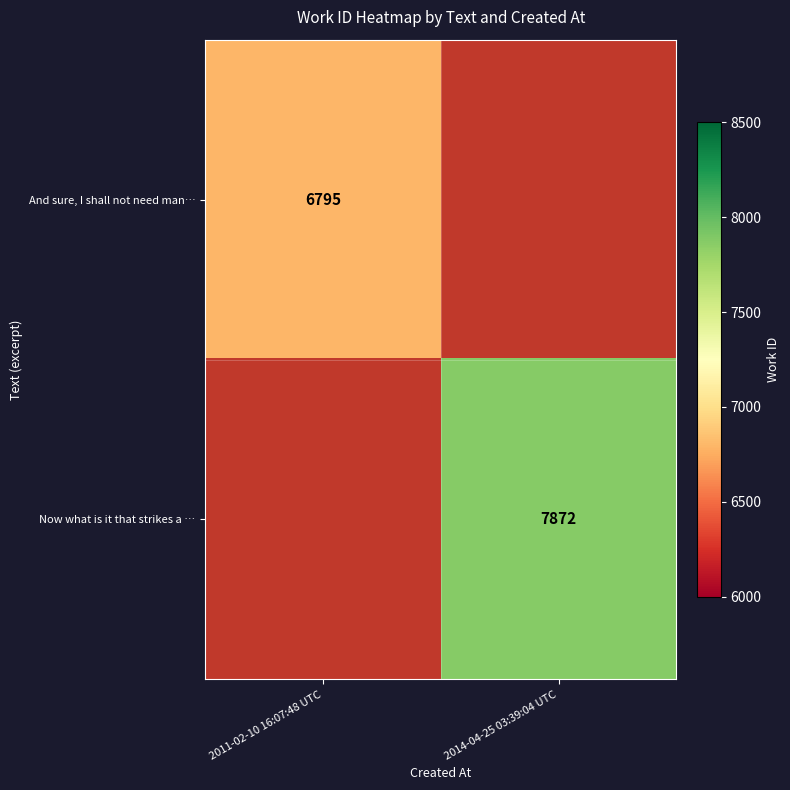

Which category has the highest value across all series?

2014-04-25 03:39:04 UTC